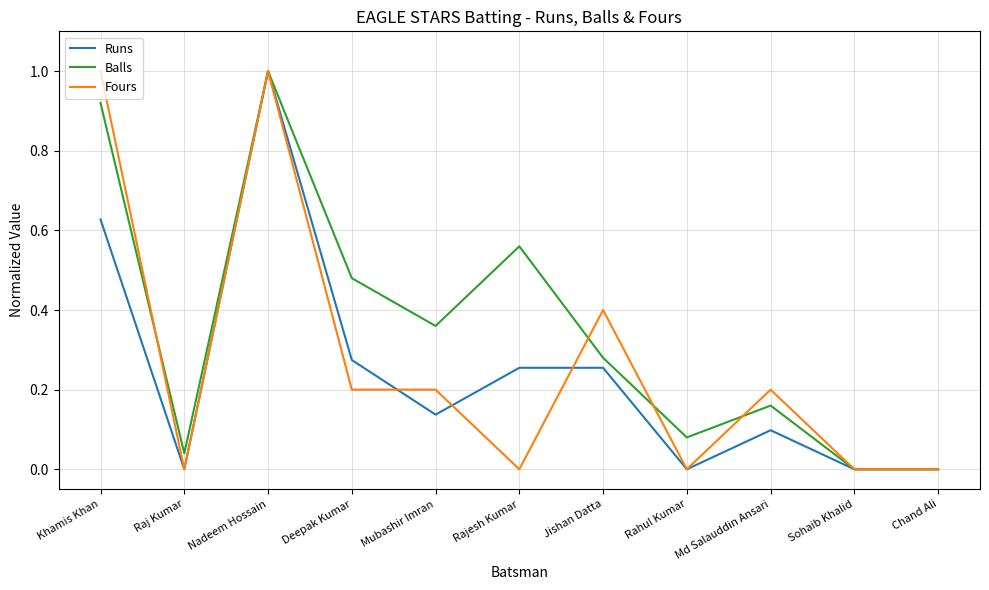

True or false: Balls has a value of 0.5 at Sohaib Khalid.

False